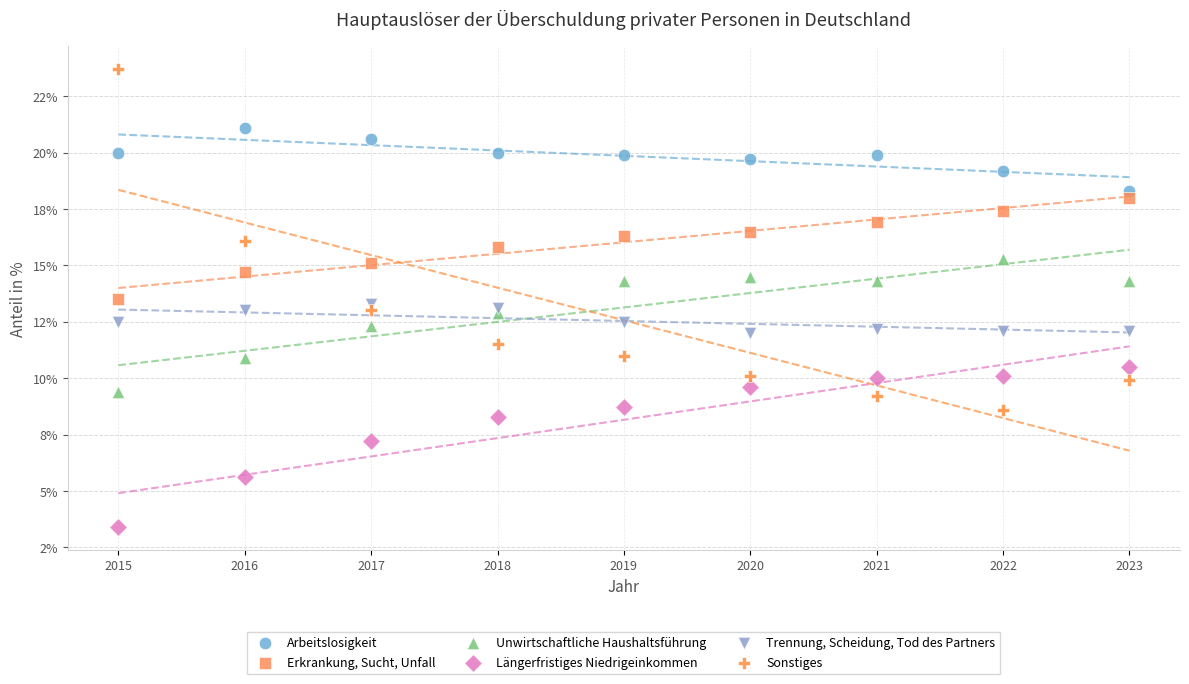

Which series has the largest Y range (max minus min)?

Sonstiges